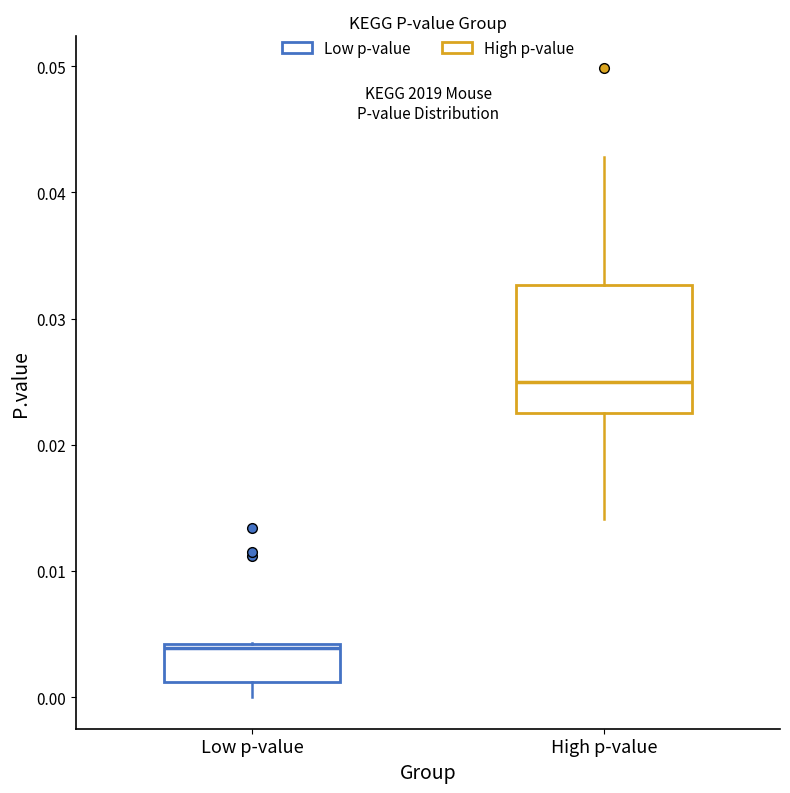

Which box has the highest median line?

High p-value